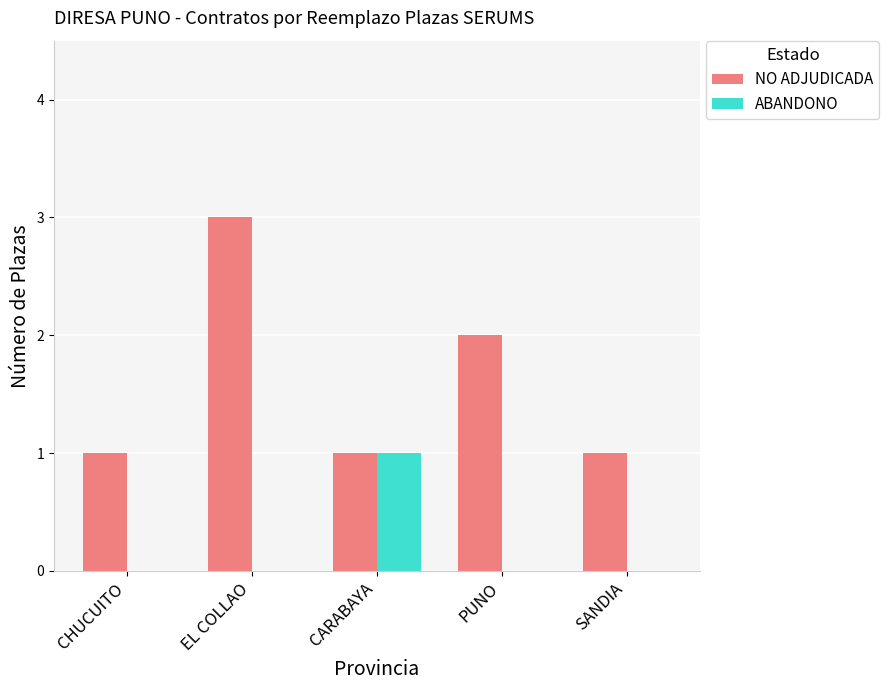

At which category is the sum across all series the highest?

EL COLLAO